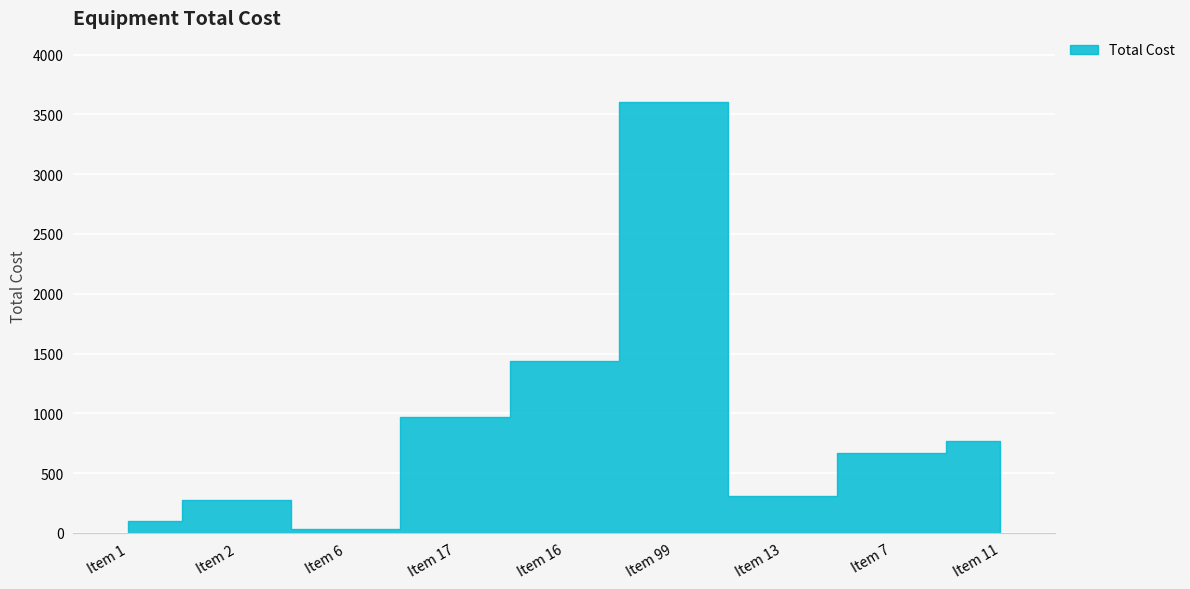

True or false: there are more than 2 points higher than both neighbors.

False